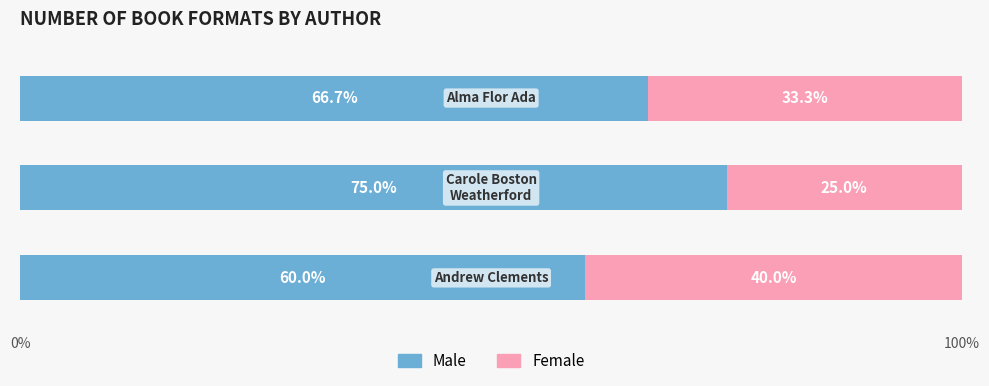

What is the average value of the Male series?

67.2